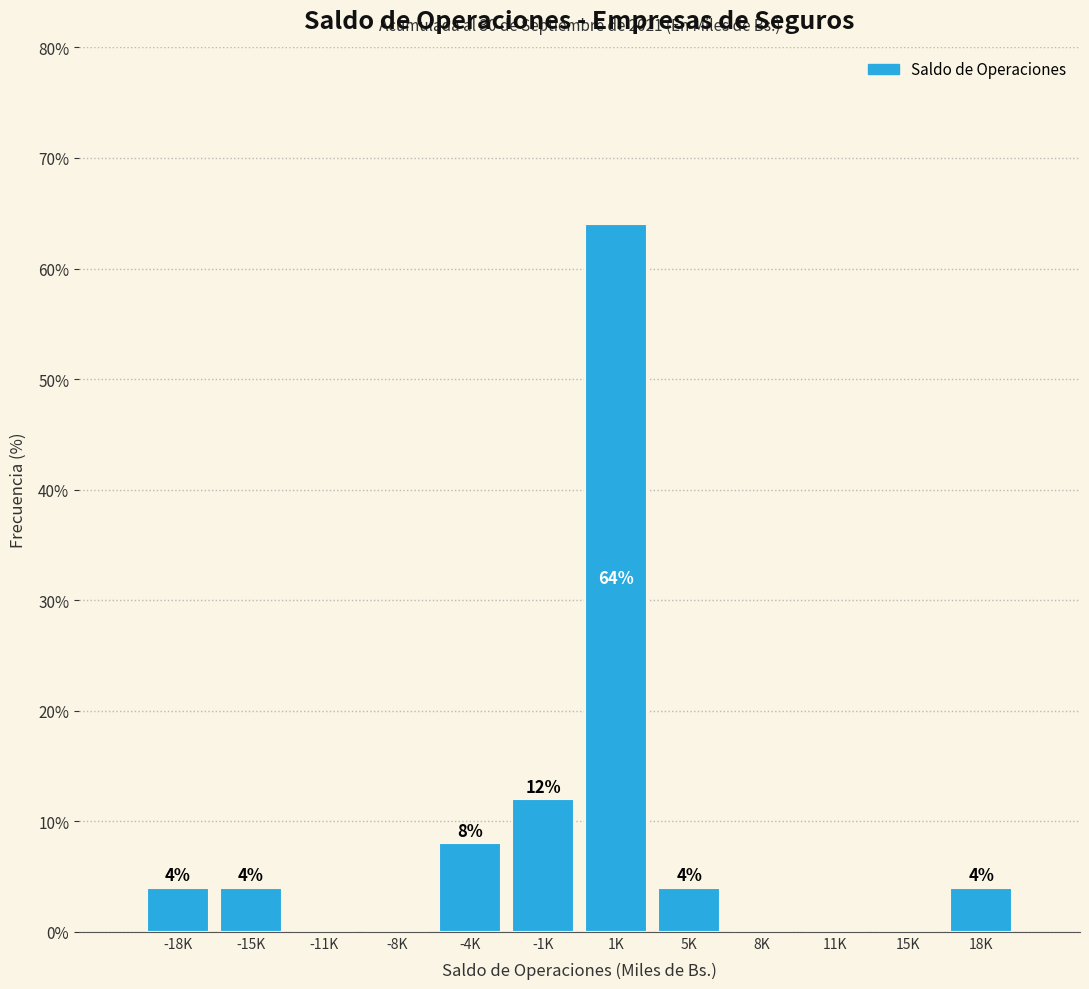

Reading left to right, list all the values displayed in this chart.

-18K=4	-15K=4	-11K=0	-8K=0	-4K=8	-1K=12	1K=64	5K=4	8K=0	11K=0	15K=0	18K=4